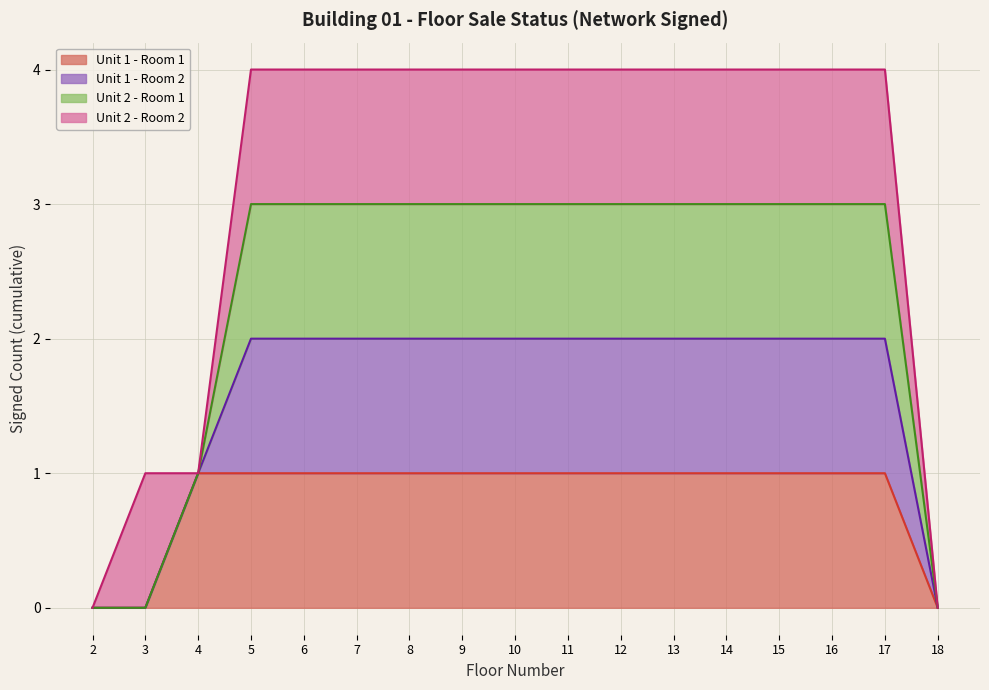

What is the difference between the highest and lowest values at 10?

3